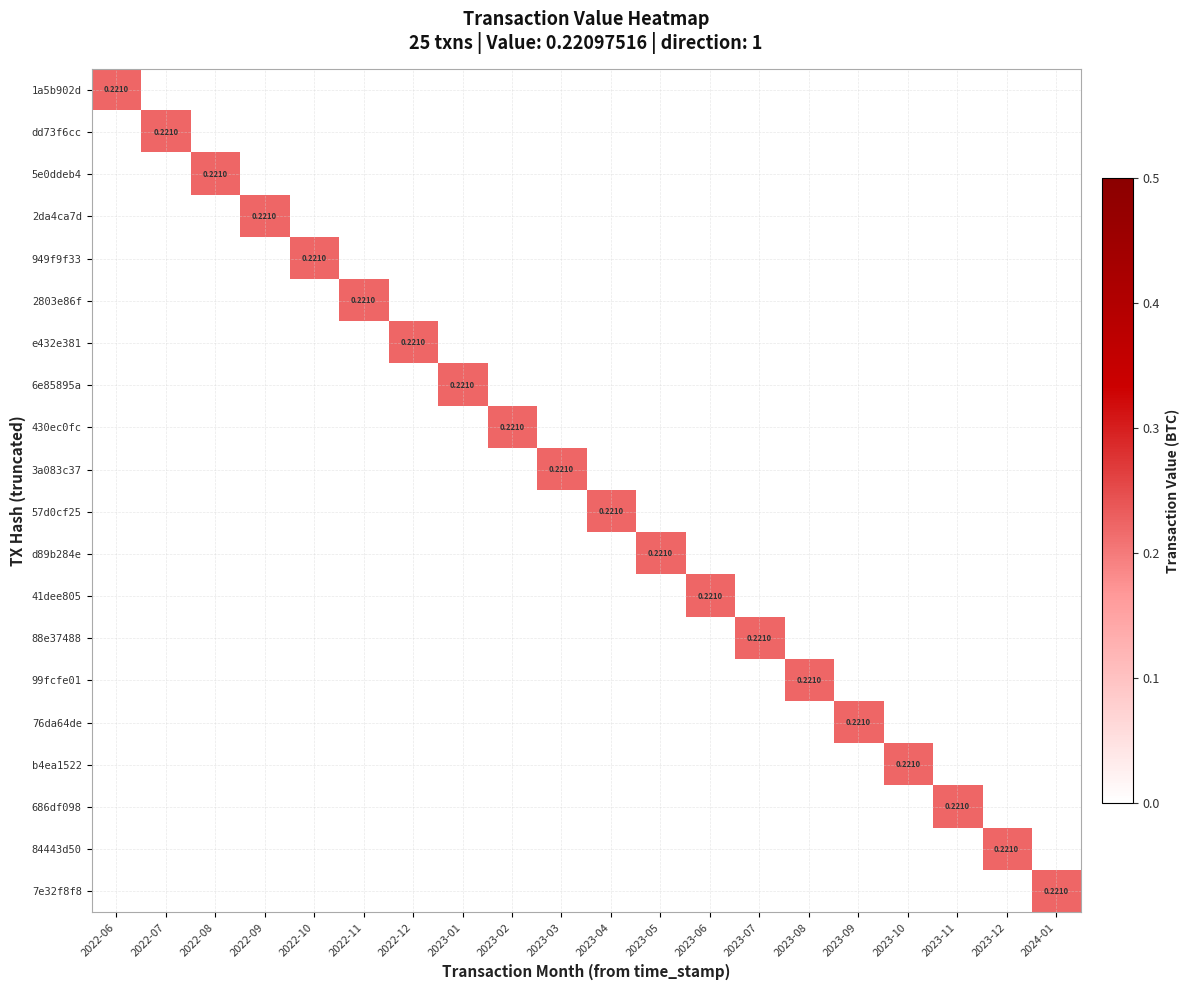

At which category is the sum across all series the highest?

2022-06